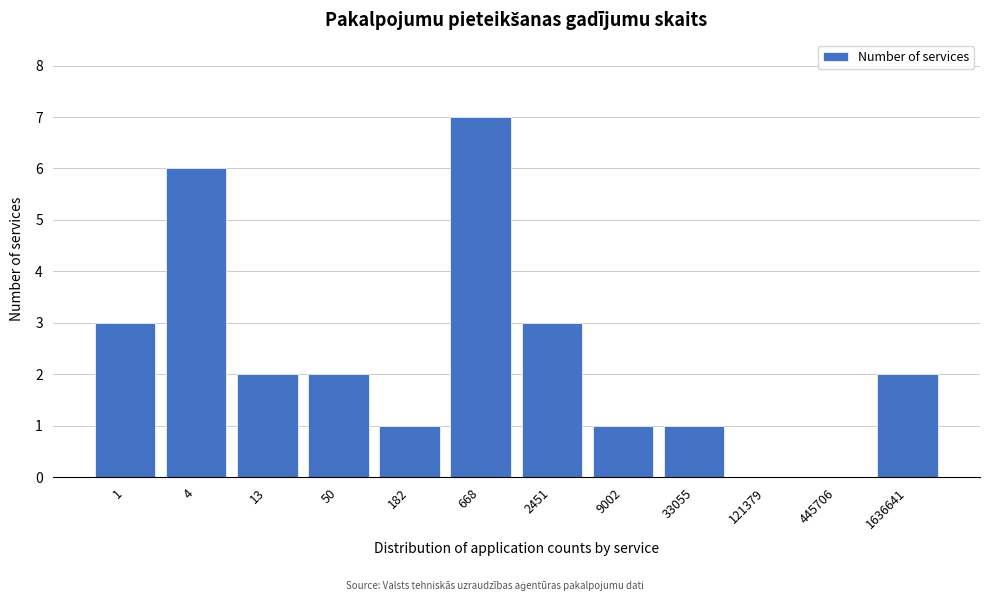

Reading left to right, transcribe all the data shown in this chart.

1=3	4=6	13=2	50=2	182=1	668=7	2451=3	9002=1	33055=1	121379=0	445706=0	1636641=2